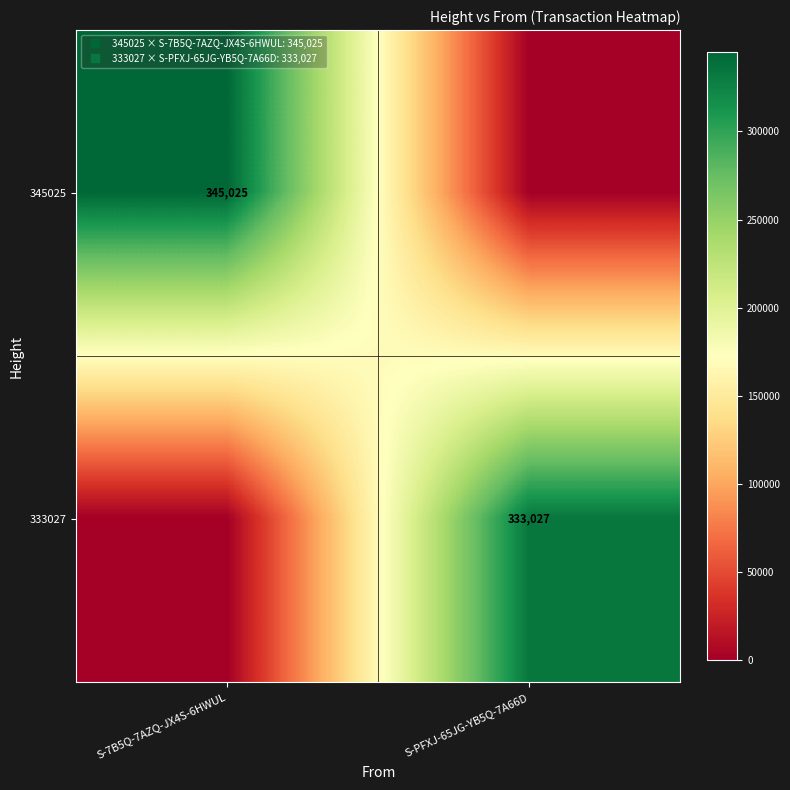

List the series in order of their peak value, highest first.

345025, 333027